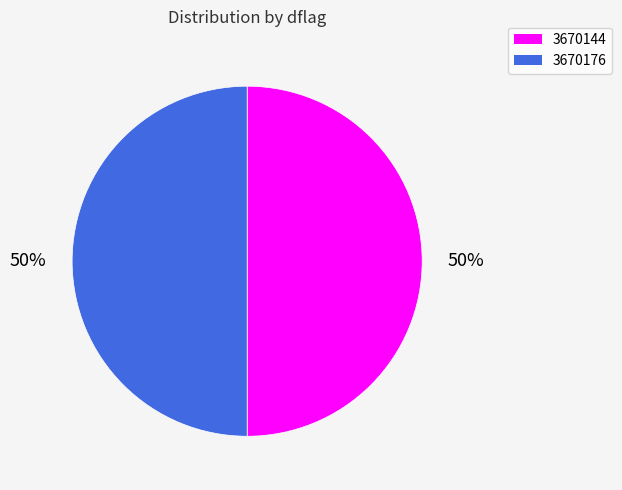

What percentage is the 3670144 slice, to the nearest percent?

50%